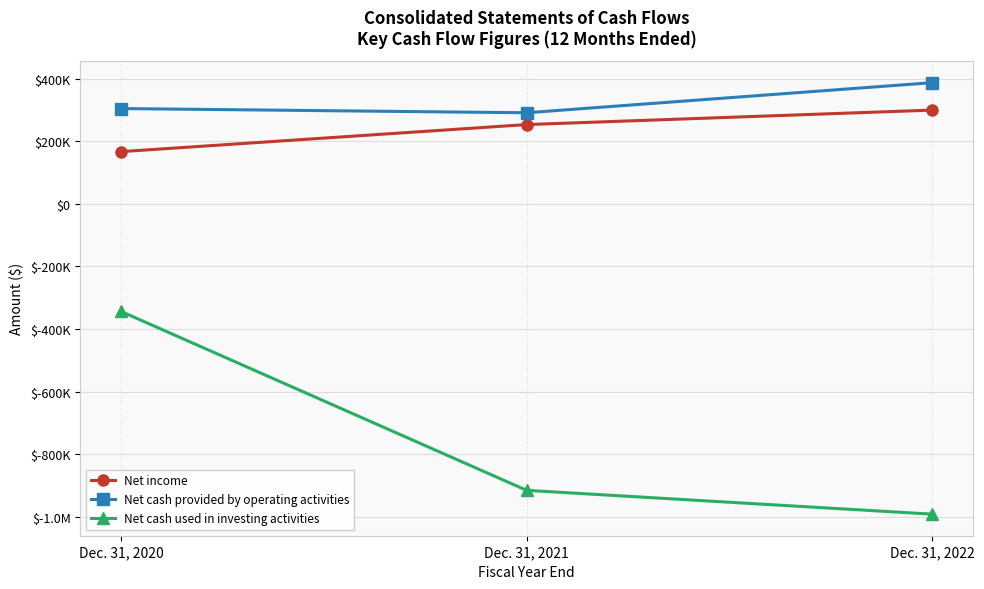

At which category is the sum across all series the highest?

Dec. 31, 2020